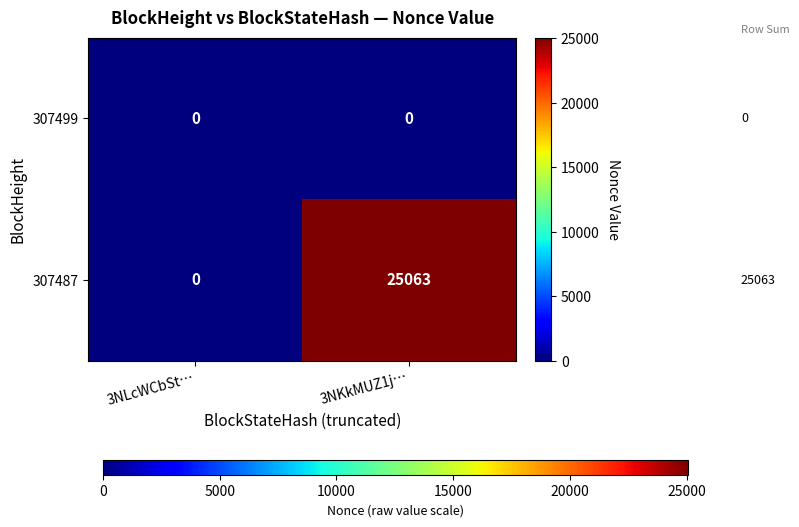

Reading left to right, what are all the values shown in this chart?

307499: 0	0
307487: 0	25063